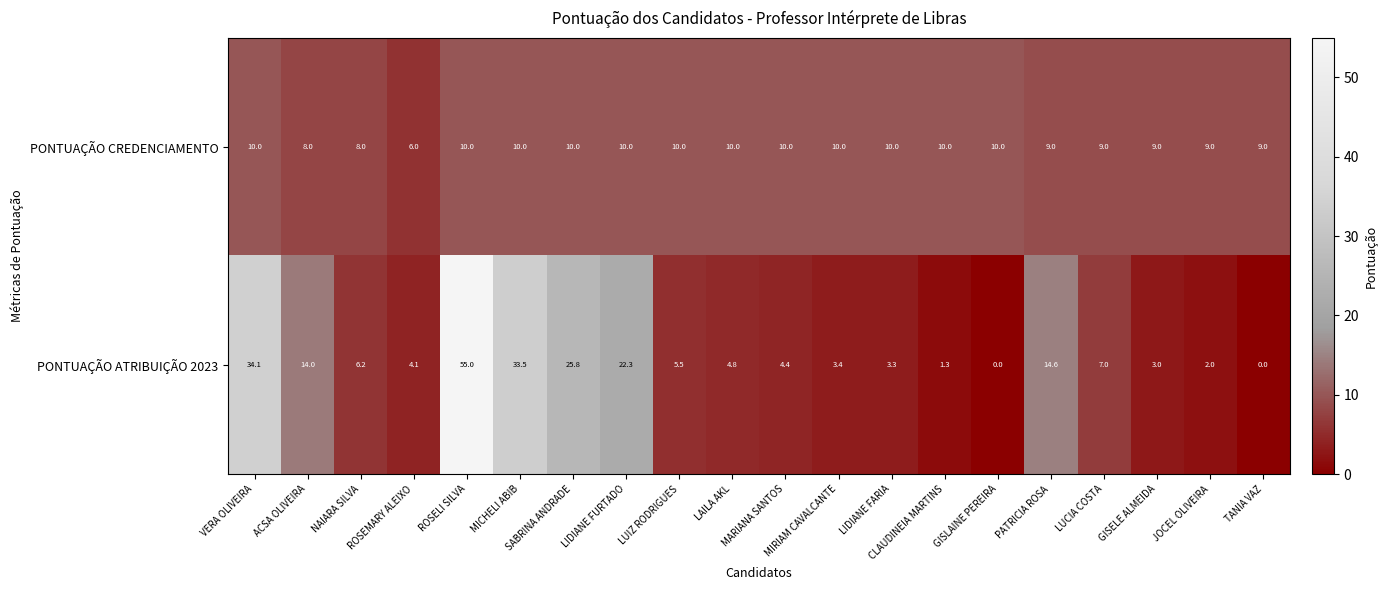

Which series has the largest total across all categories?

PONTUAÇÃO ATRIBUIÇÃO 2023